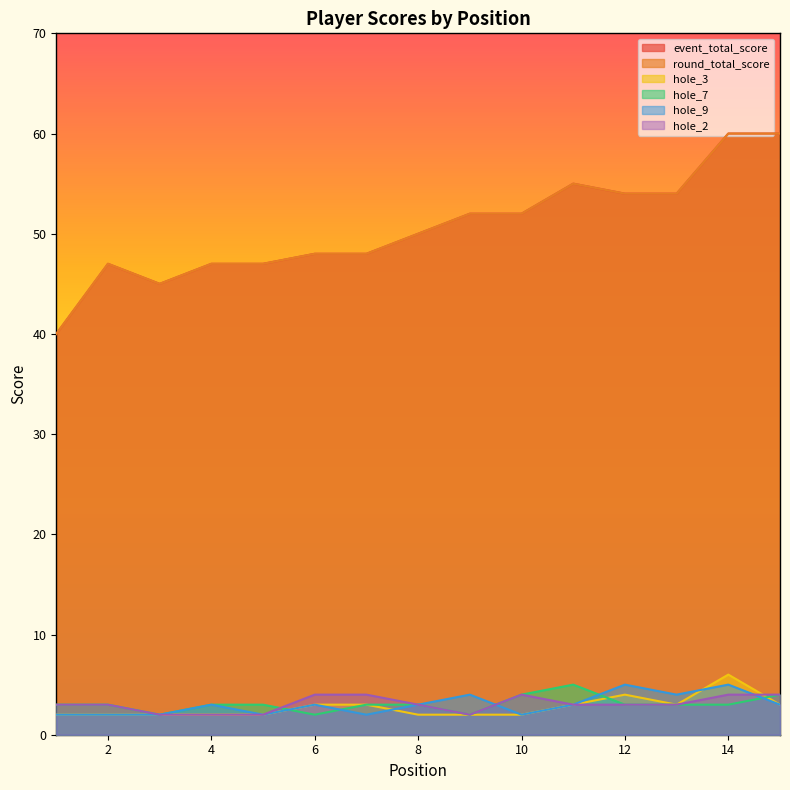

True or false: event_total_score has a value of 54 at 1.

True